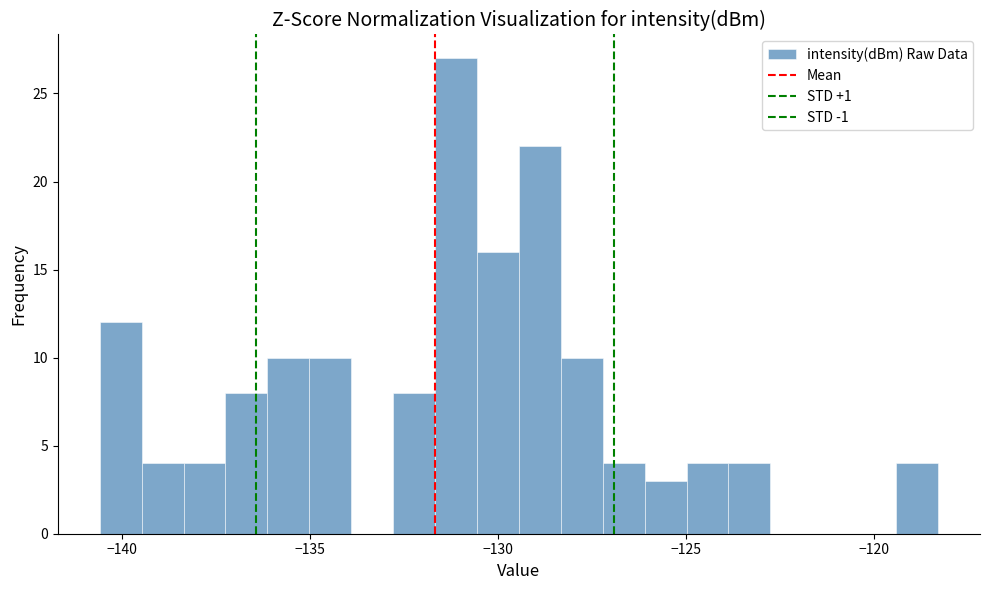

Around what value on the x-axis is the tallest bar? Give the approximate position of its centre, as read against the axis.

-131.0